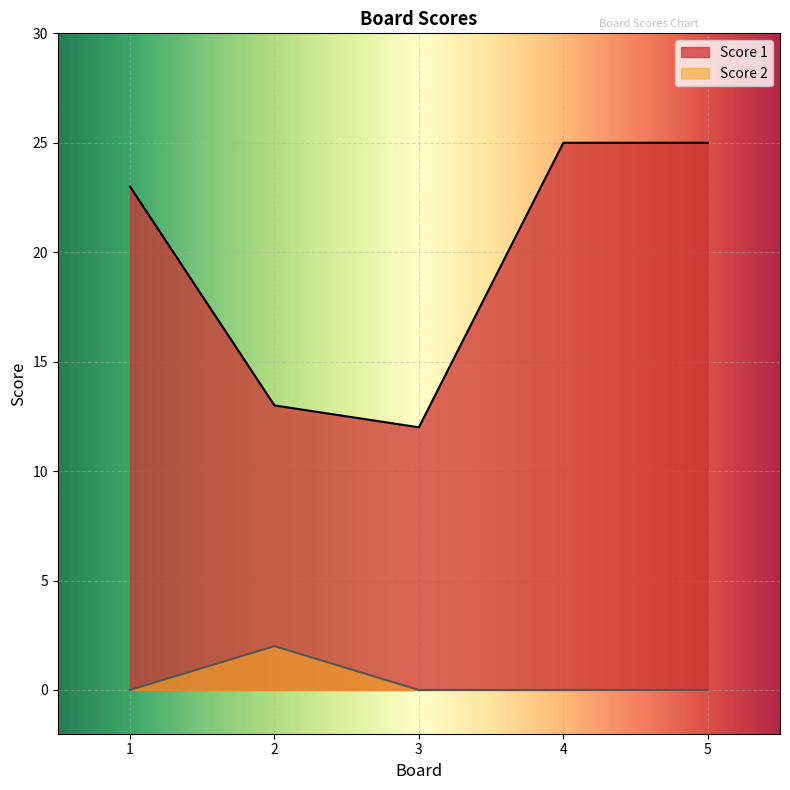

What is the sum of the Score 1 values at 4 and 1?

48